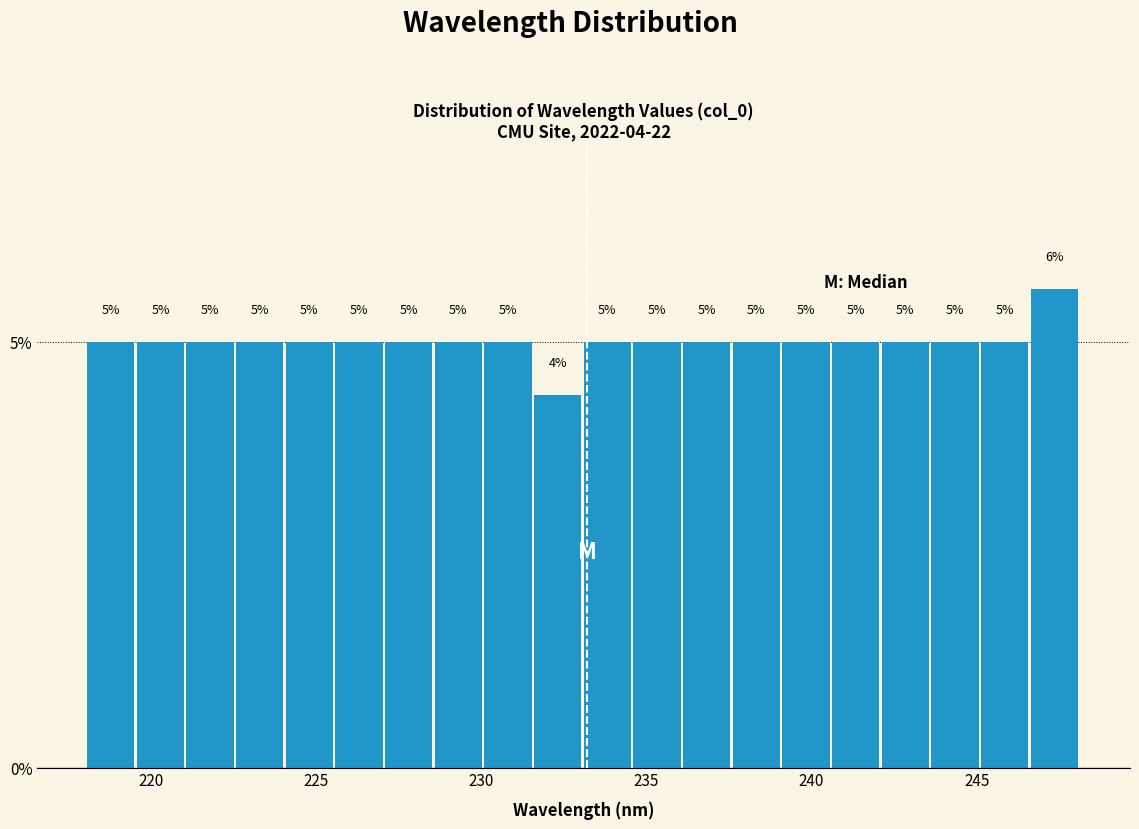

Read against the x-axis, roughly where is the centre of the tallest bar?

247.5